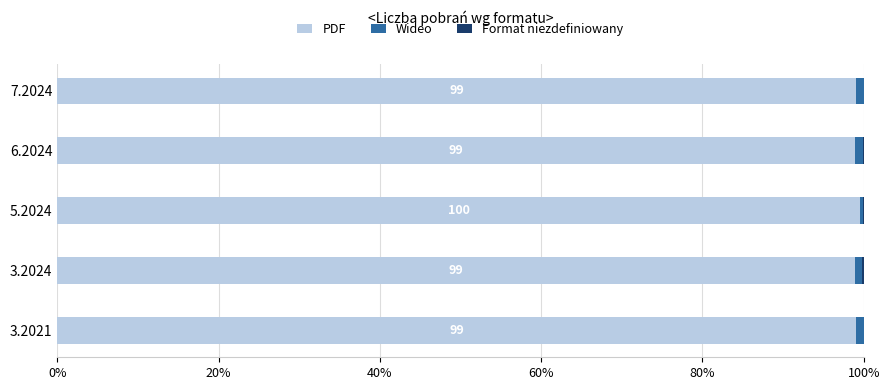

The PDF series shows 98.9 at 6.2024. True or false?

True